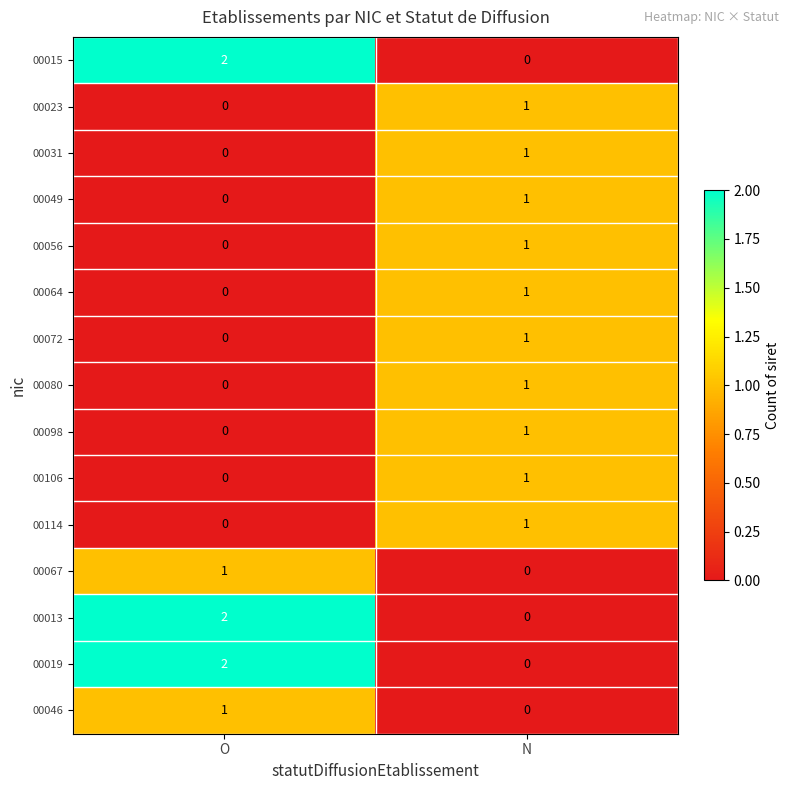

Which category has the highest value in the 00015 series?

O